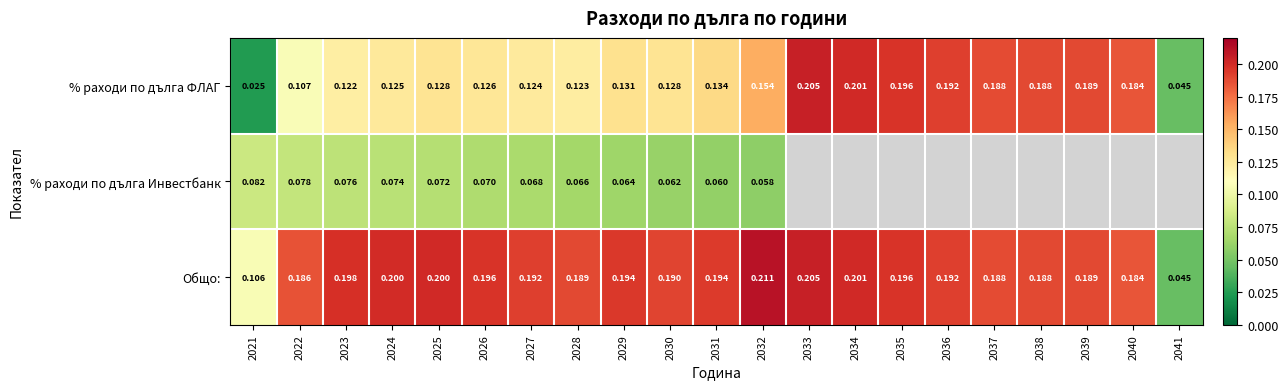

Is the value of % раходи по дълга Инвестбанк at 2022 greater than the value of Общо: at 2035?

No